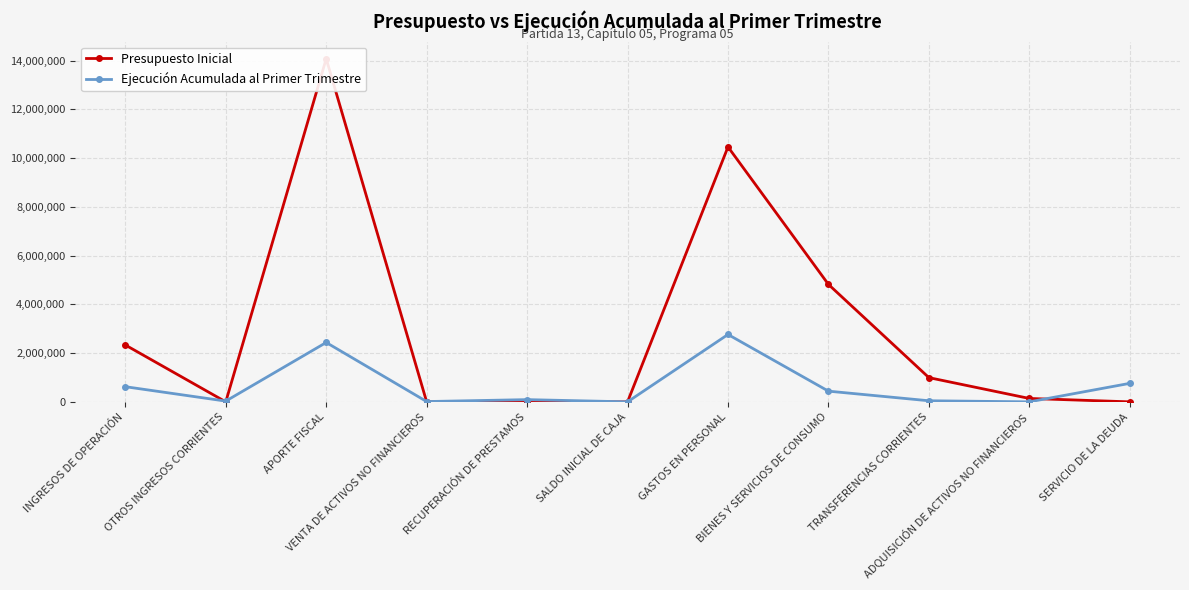

Which category has the highest value in the Ejecución Acumulada al Primer Trimestre series?

GASTOS EN PERSONAL